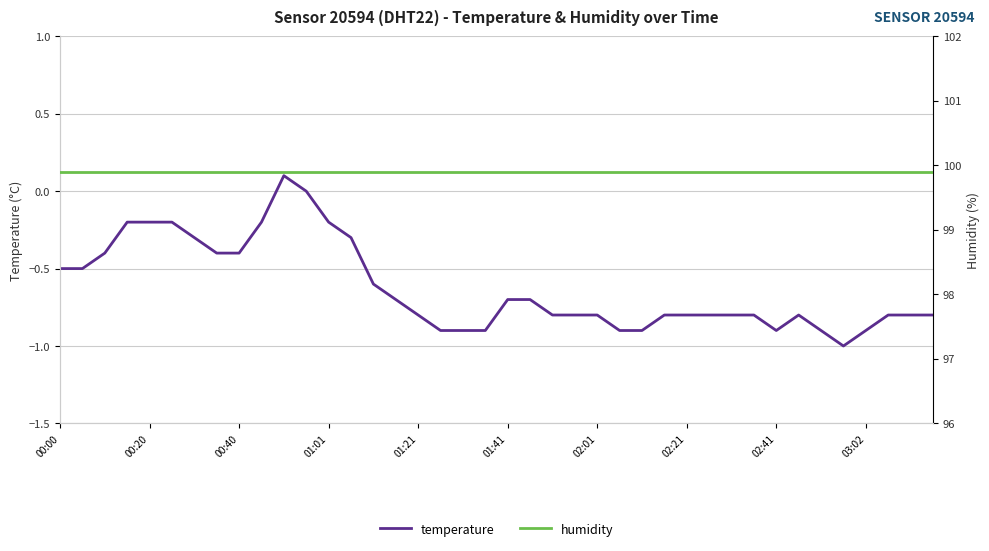

True or false: temperature has more than 0 points higher than both neighbors.

True